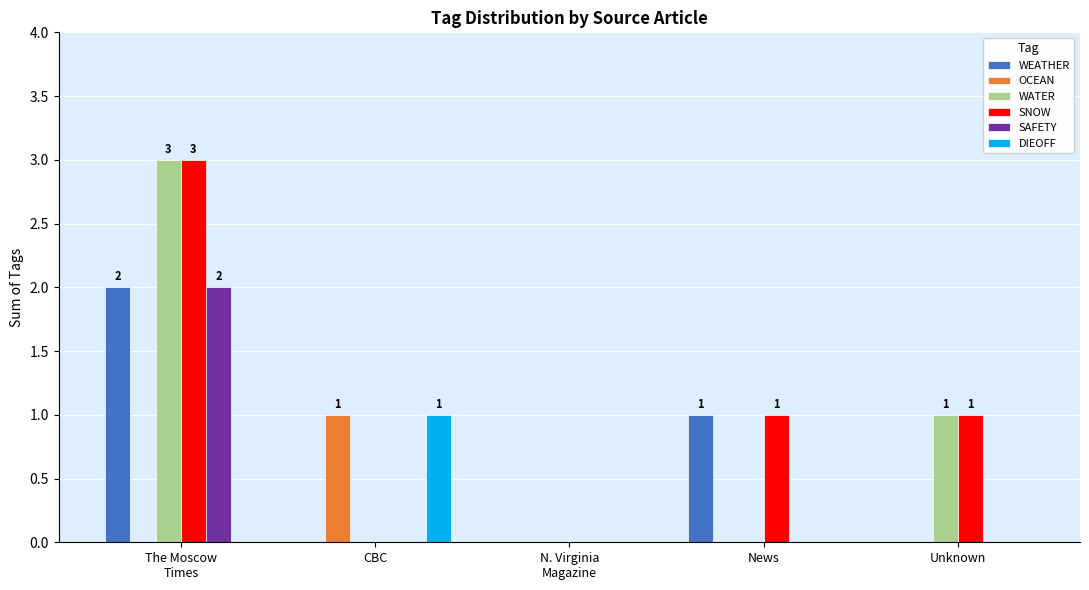

Which series has the largest total across all categories?

SNOW